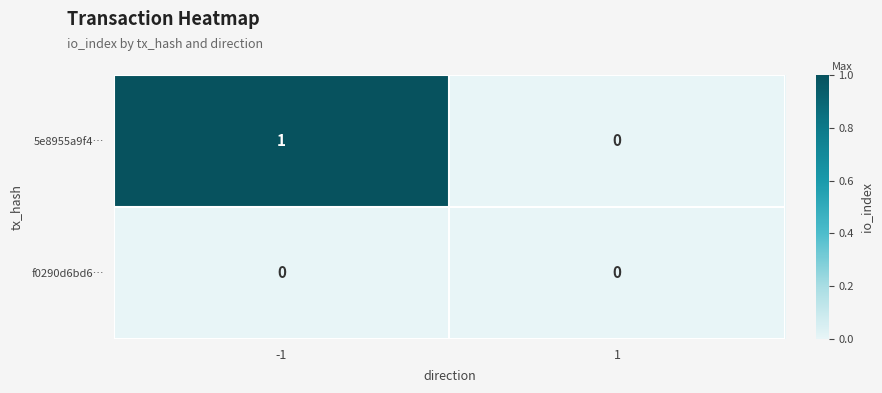

At which category is the sum across all series the highest?

-1